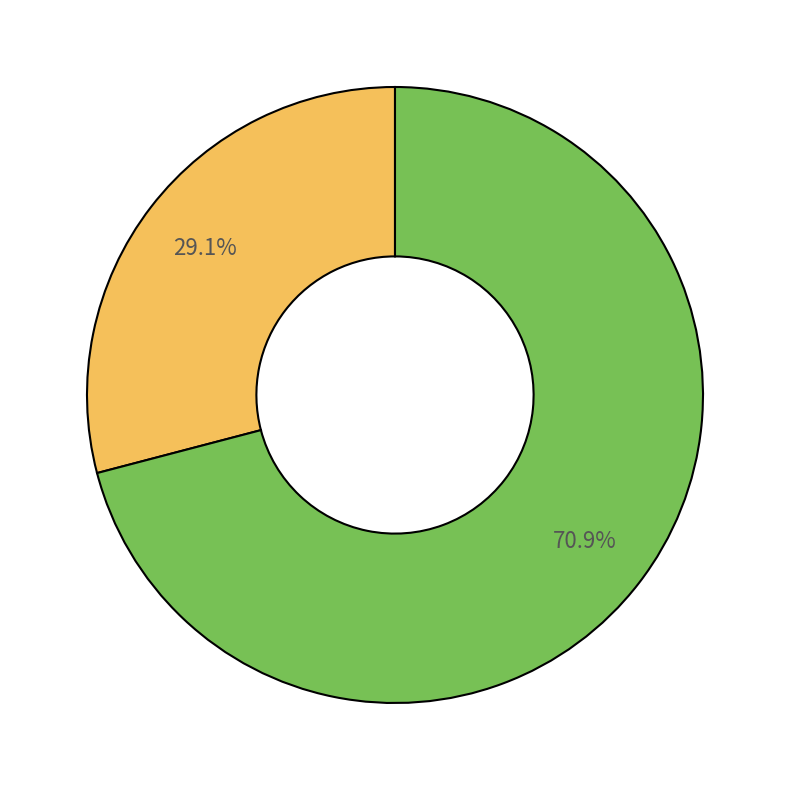

Is there any slice that represents more than half of the pie?

Yes